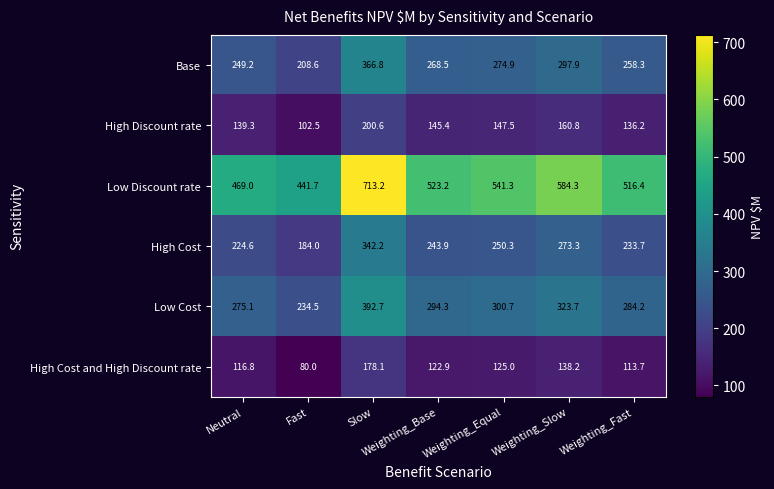

What is the total value across all series at Weighting_Equal?

1639.7